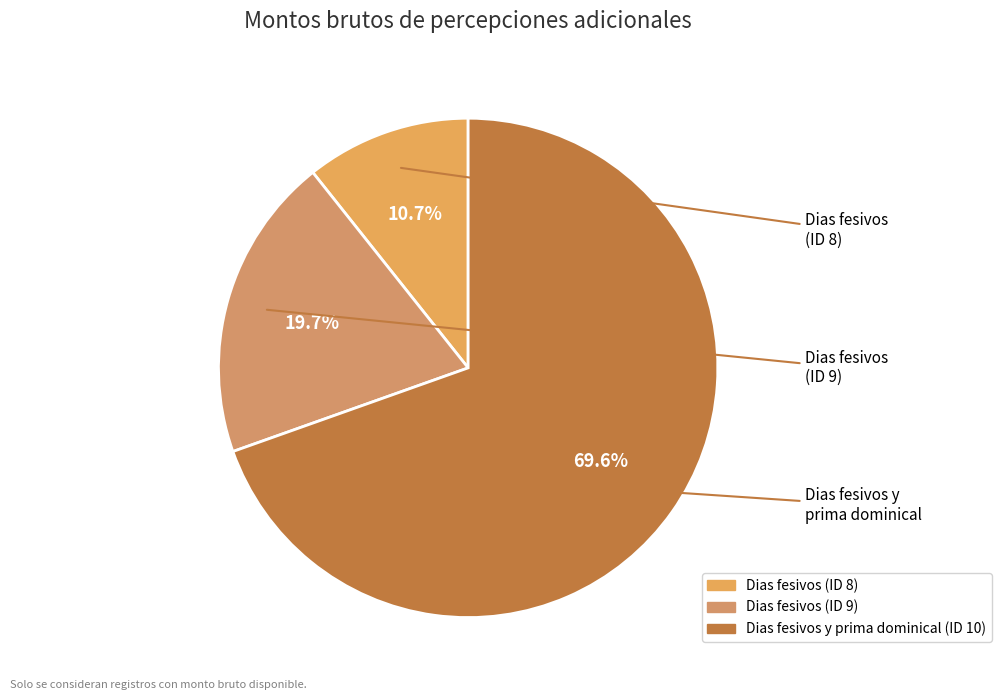

Which category has the smallest portion of the pie?

Dias fesivos (ID 8)